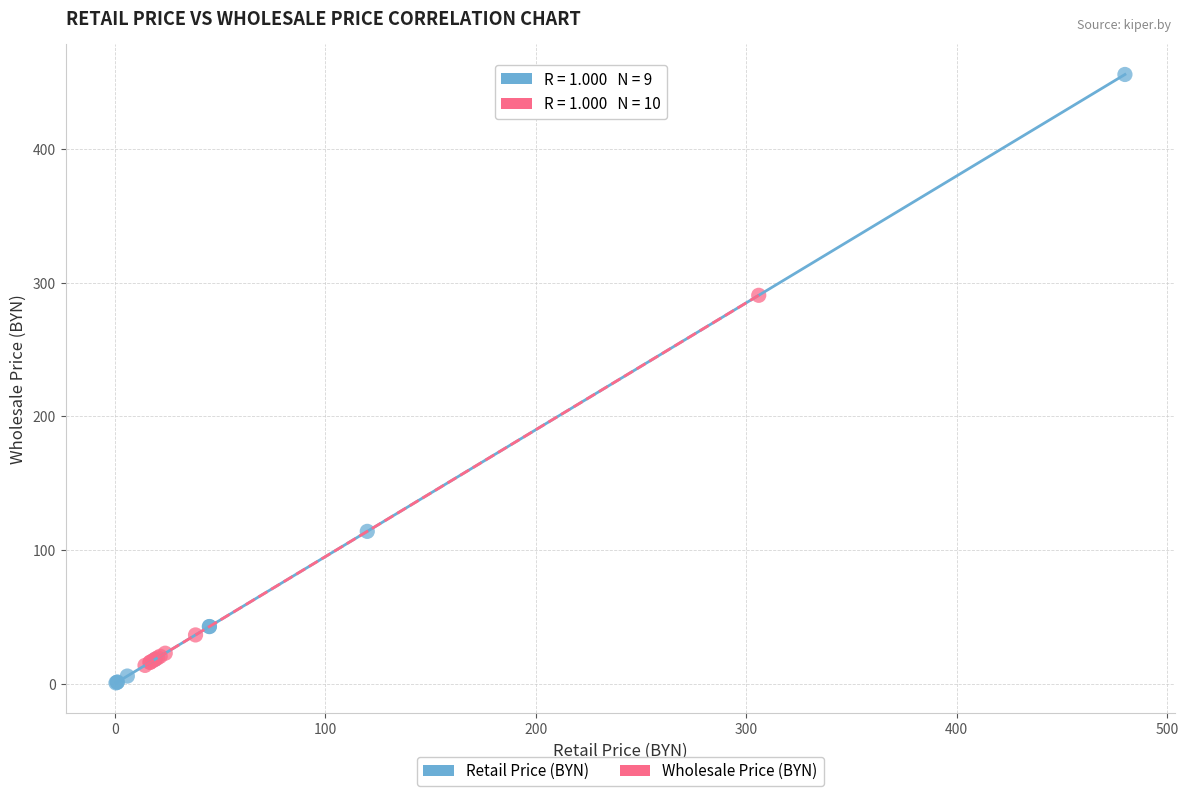

Which series has the widest spread of Y values?

Retail Price (BYN)